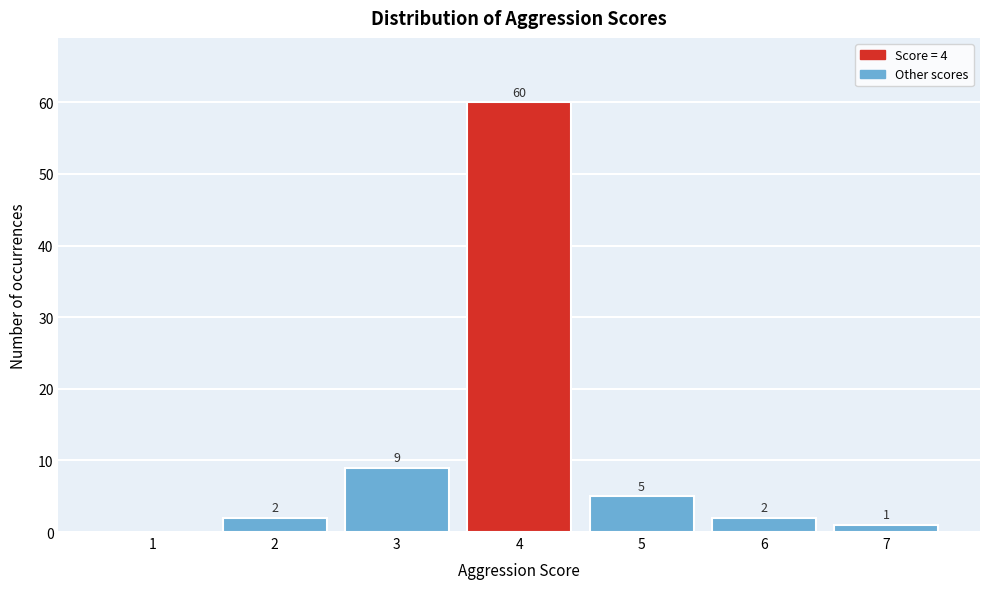

Which range on the x-axis has the tallest bar?

3.5 to 4.5